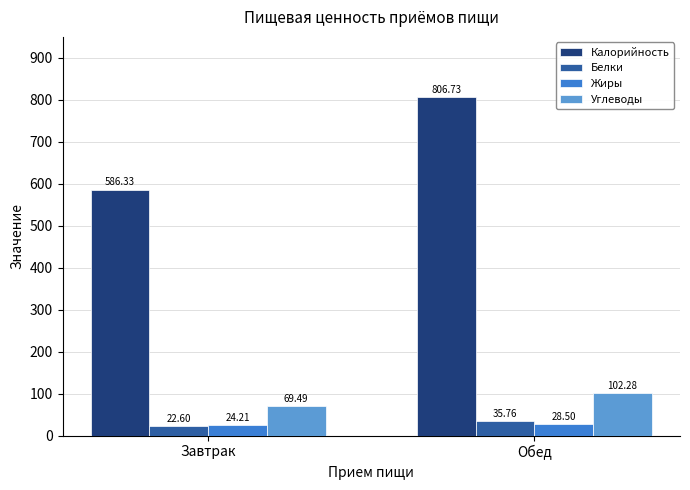

At which label does Углеводы first exceed 102?

Обед